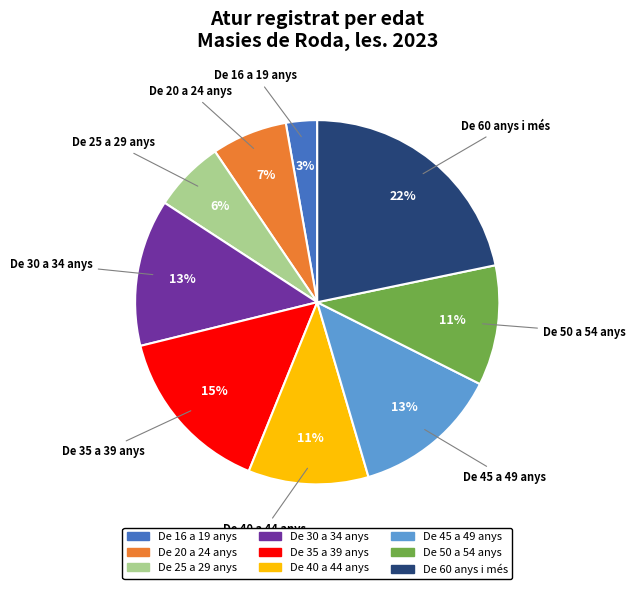

Is the sum of De 40 a 44 anys and De 50 a 54 anys greater than half?

No